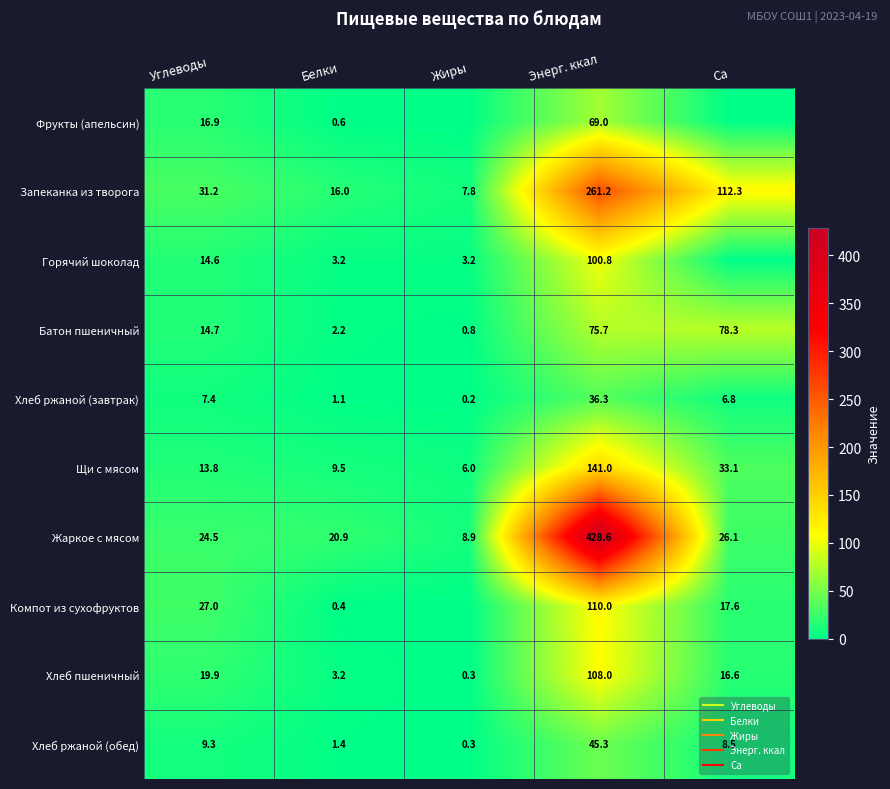

How many data points does each series have?

5